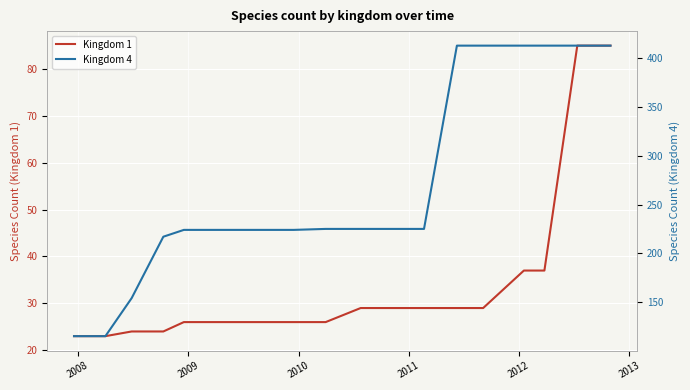

How many lines are shown in the chart?

2